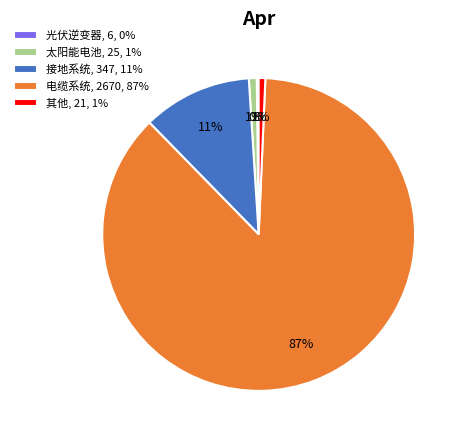

Combined, do 太阳能电池, 25, 1% and 接地系统, 347, 11% account for over 50%?

No